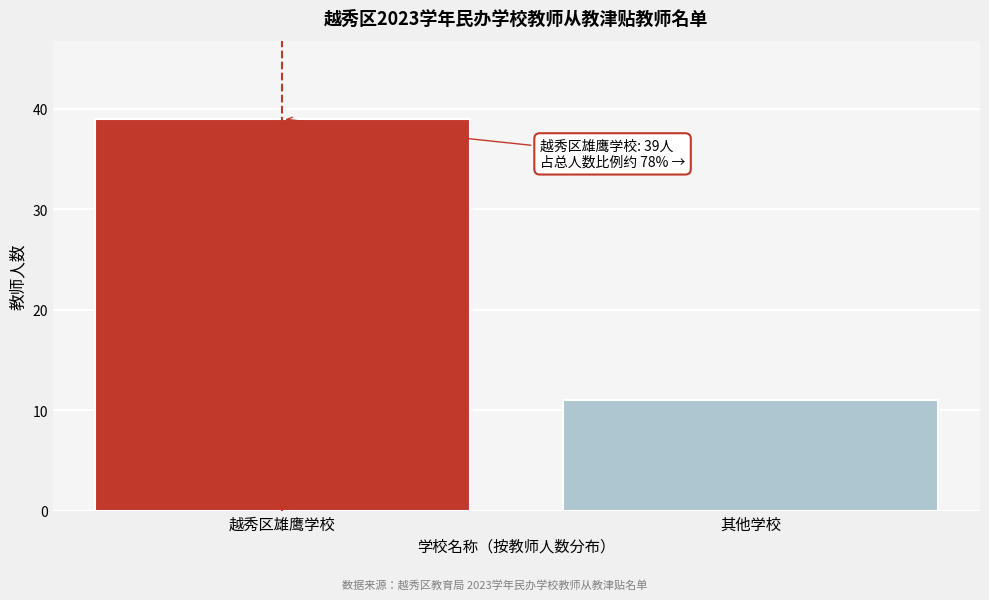

Reading left to right, what are all the values shown in this chart?

越秀区雄鹰学校=39	其他学校=11